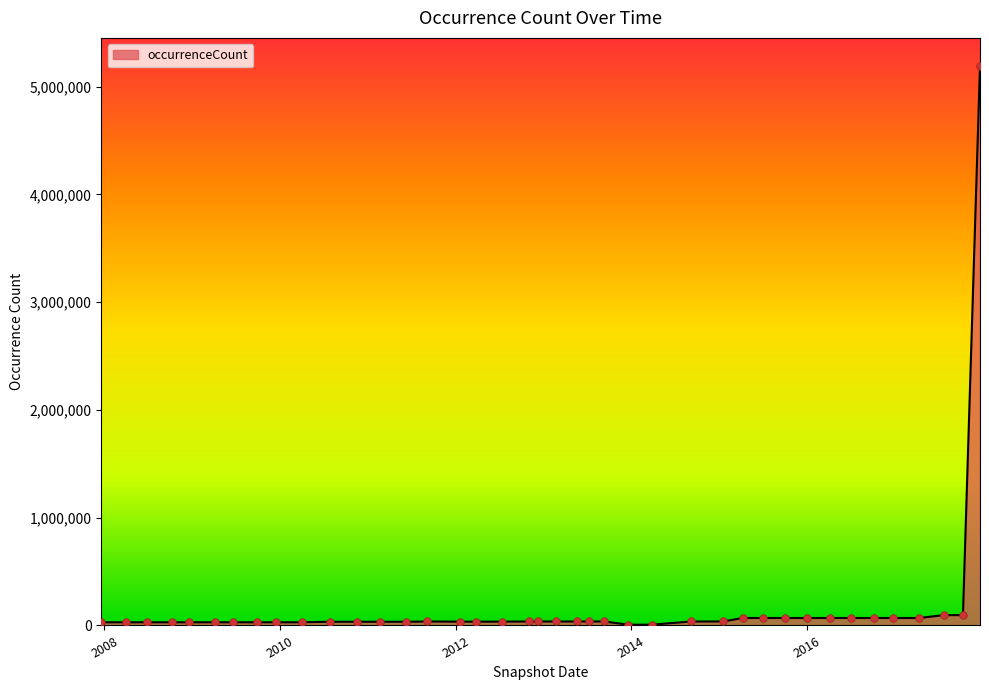

What is the greatest value displayed?

5191489